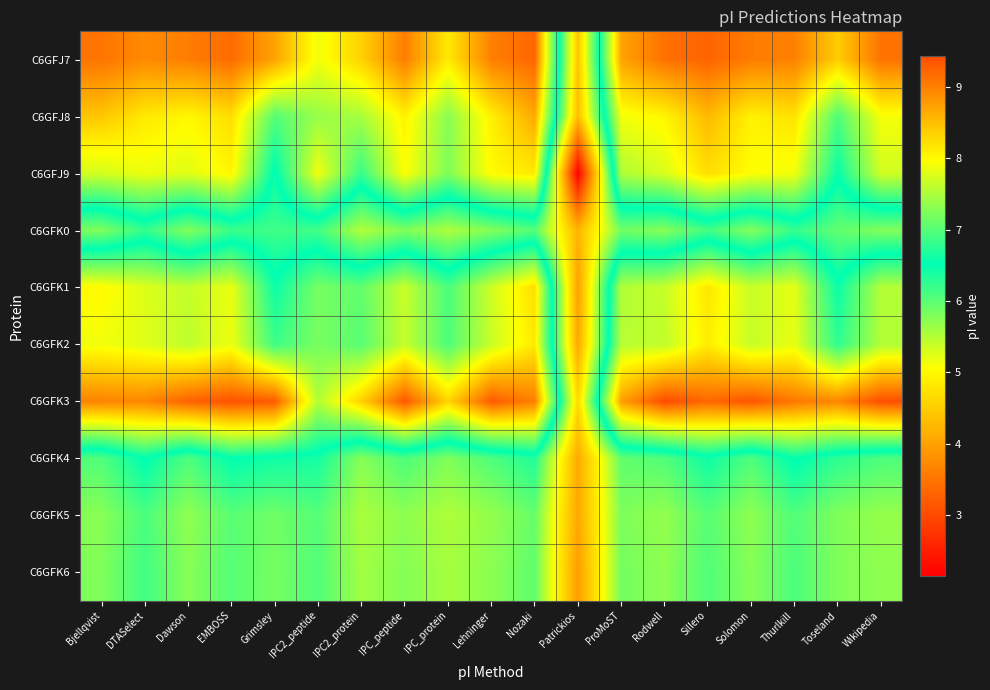

Rank the series at Patrickios from lowest to highest value.

C6GFJ9, C6GFK6, C6GFK1, C6GFK2, C6GFK5, C6GFK4, C6GFK0, C6GFJ8, C6GFJ7, C6GFK3